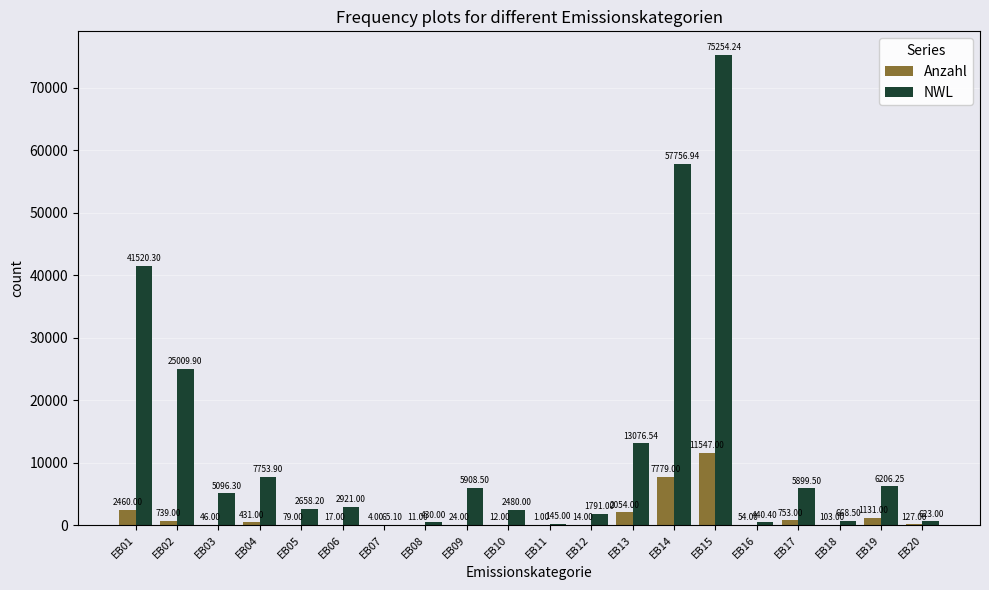

What is the sum of the Anzahl values at EB09 and EB06?

41.0